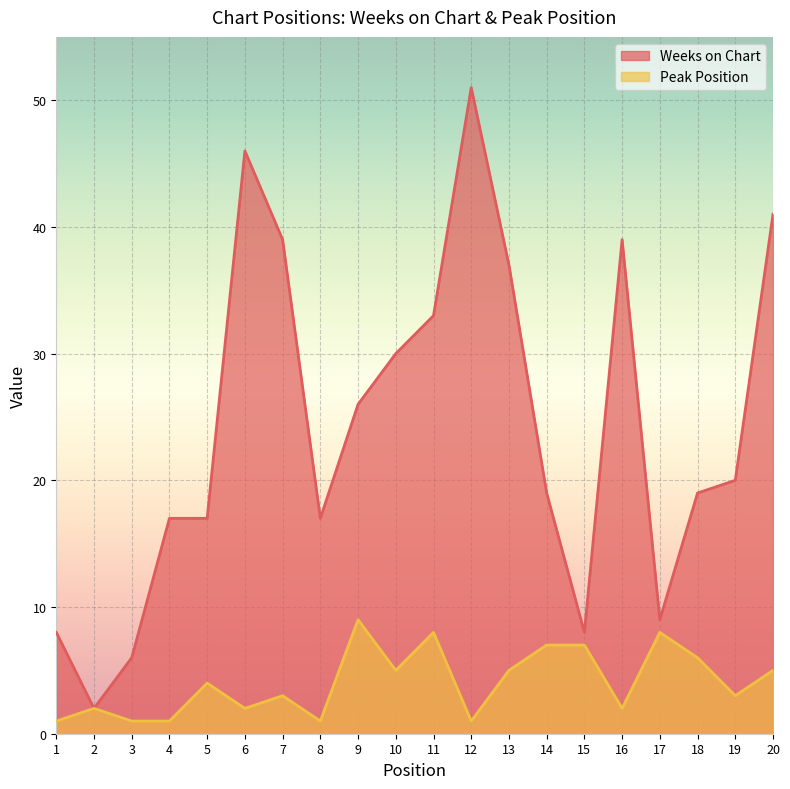

True or false: Peak Position and Weeks on Chart cross at least once.

False